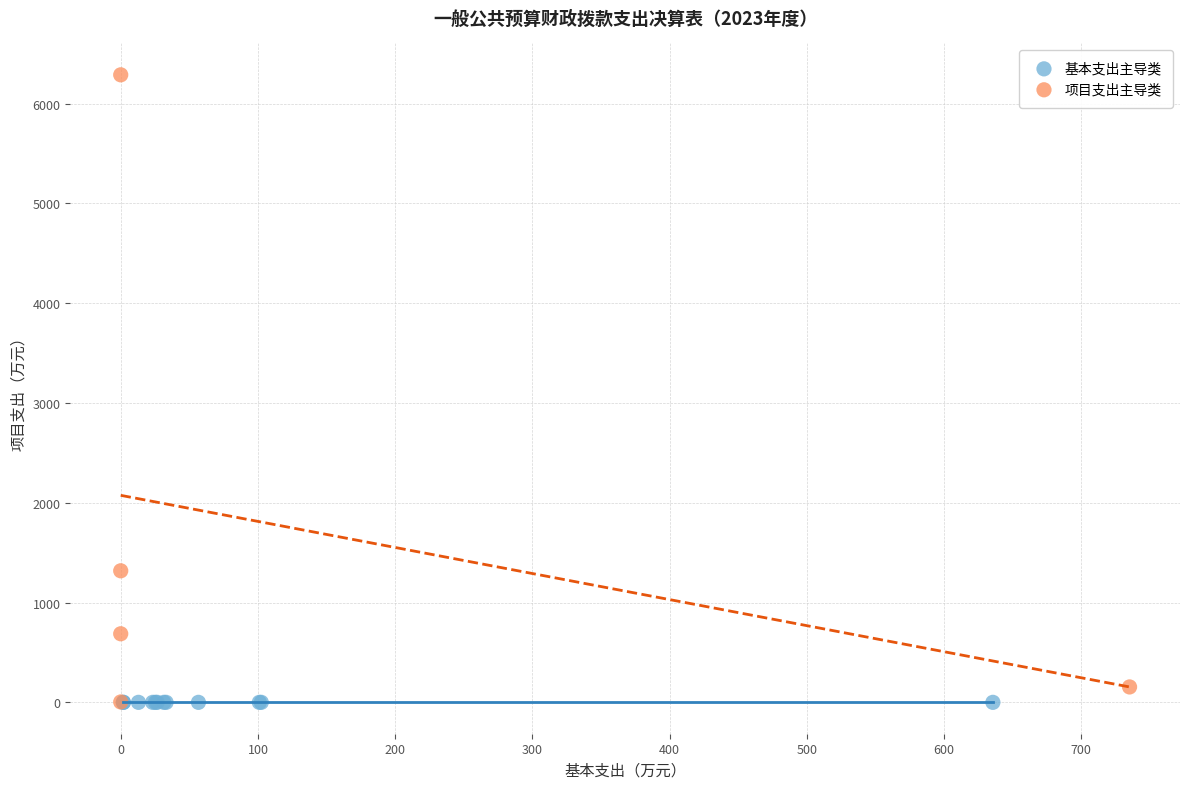

Which series contains the highest Y value?

项目支出主导类